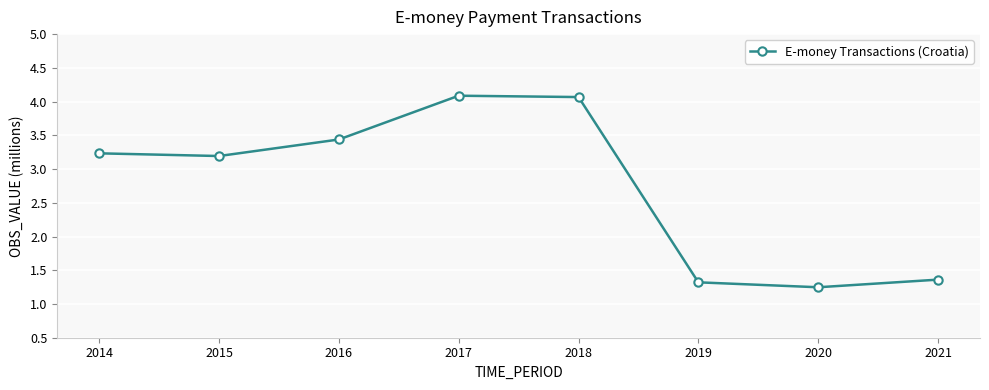

What is the difference between the second highest and second lowest values?

2.7